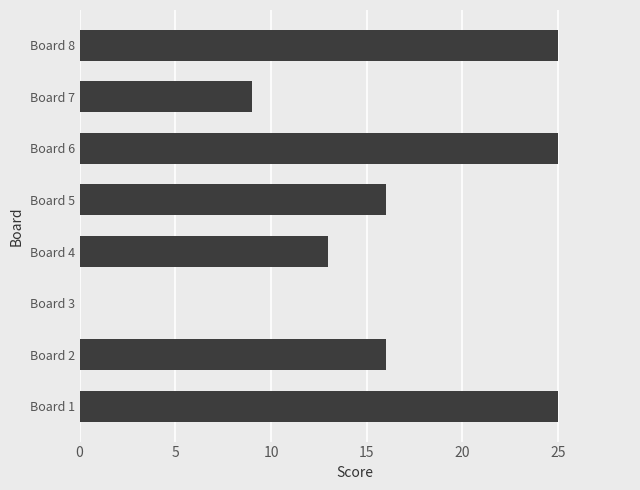

What is the sum of the values at Board 3 and Board 5?

16